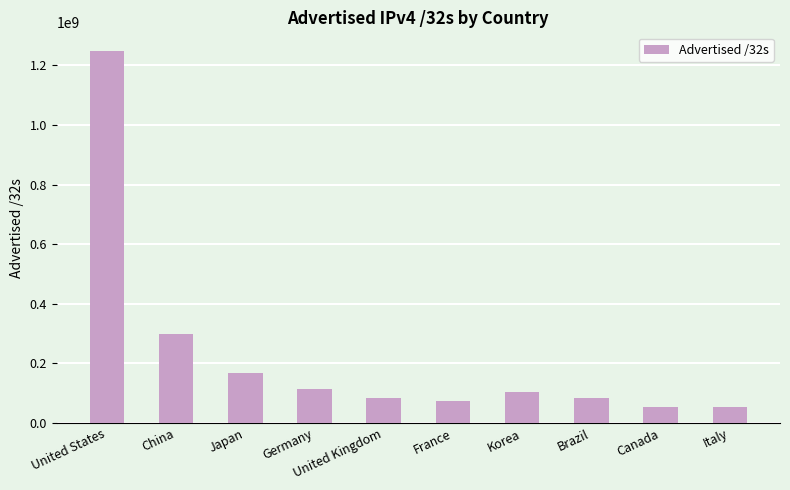

What is the label of the 6th bar from the left?

France